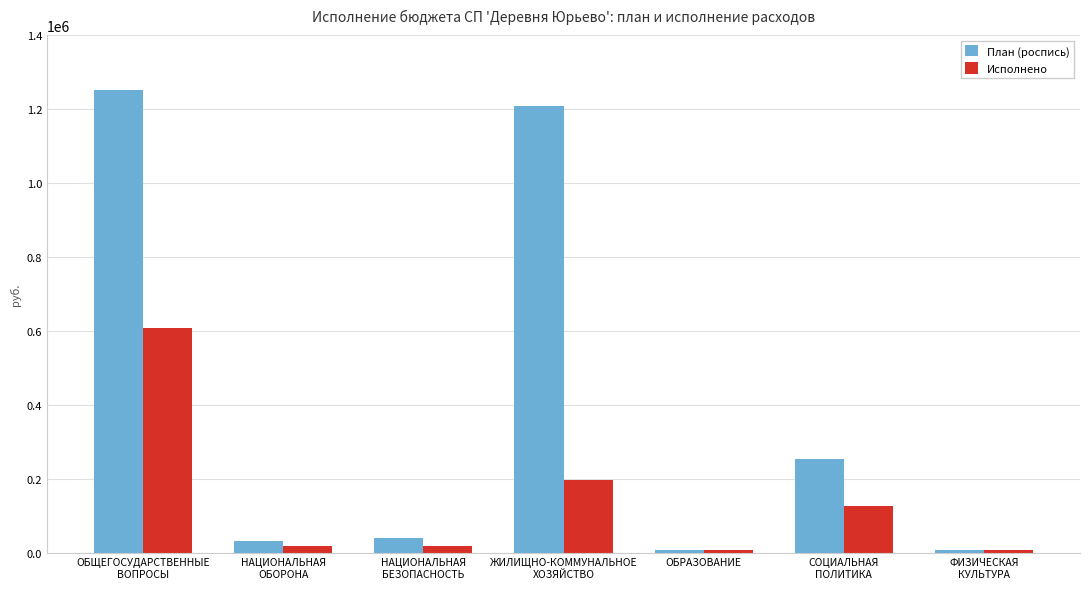

At СОЦИАЛЬНАЯ
ПОЛИТИКА, list the series in order from largest to smallest.

План (роспись), Исполнено